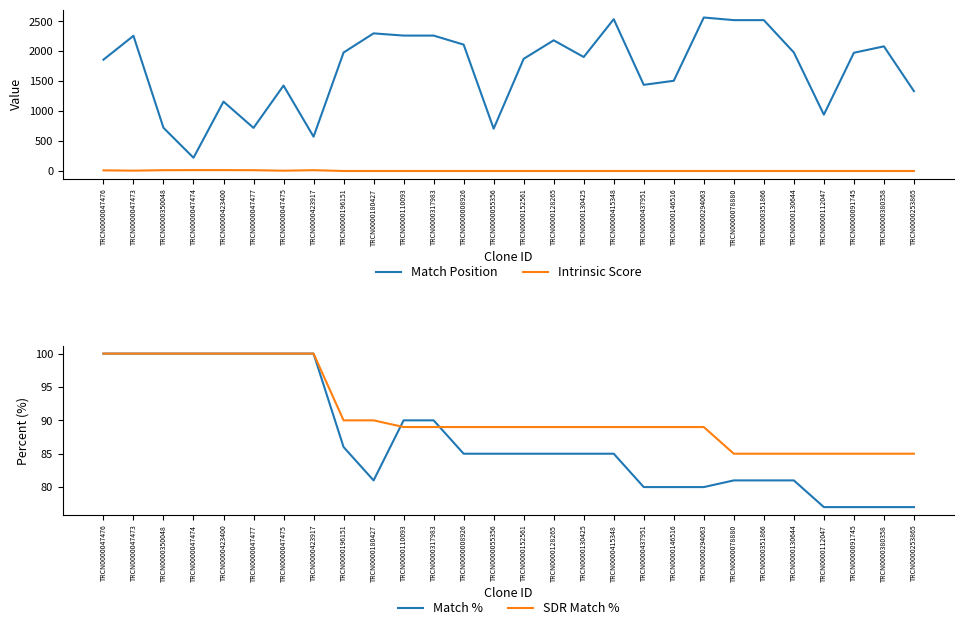

Which series ends up on top after the final intersection of Match % and SDR Match %?

SDR Match %